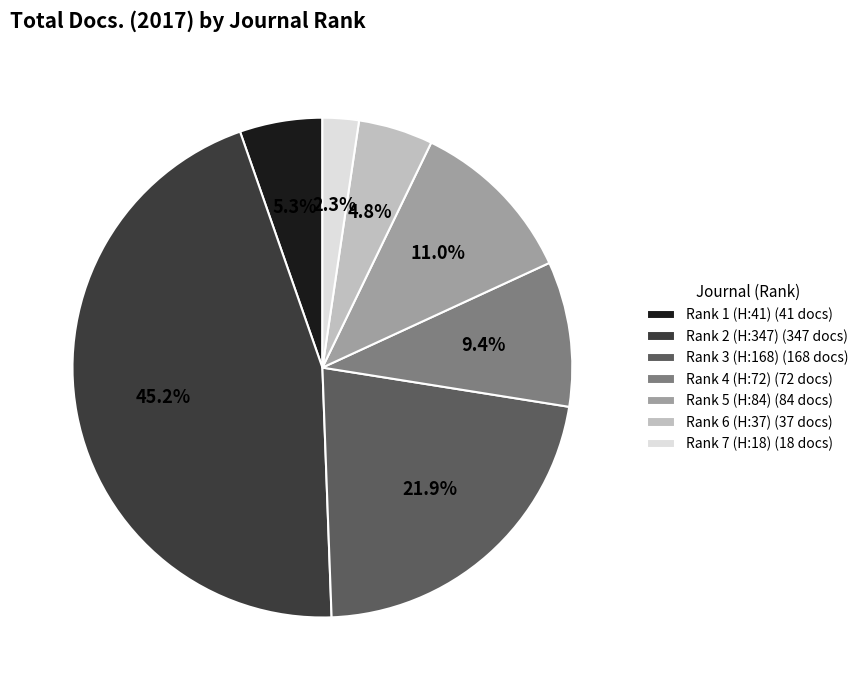

What is the smallest slice in the pie chart?

Rank 7 (H:18)